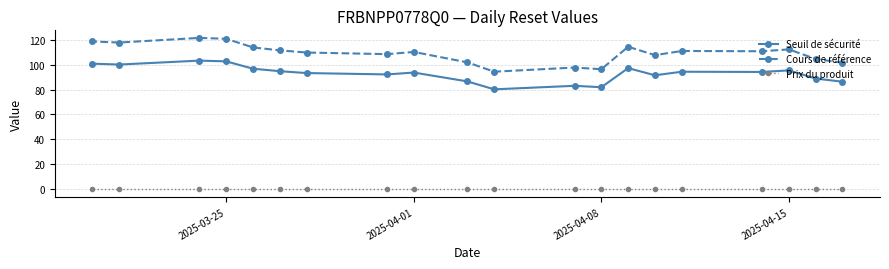

Rank the series by their average value, from highest to lowest.

Cours de référence, Seuil de sécurité, Prix du produit